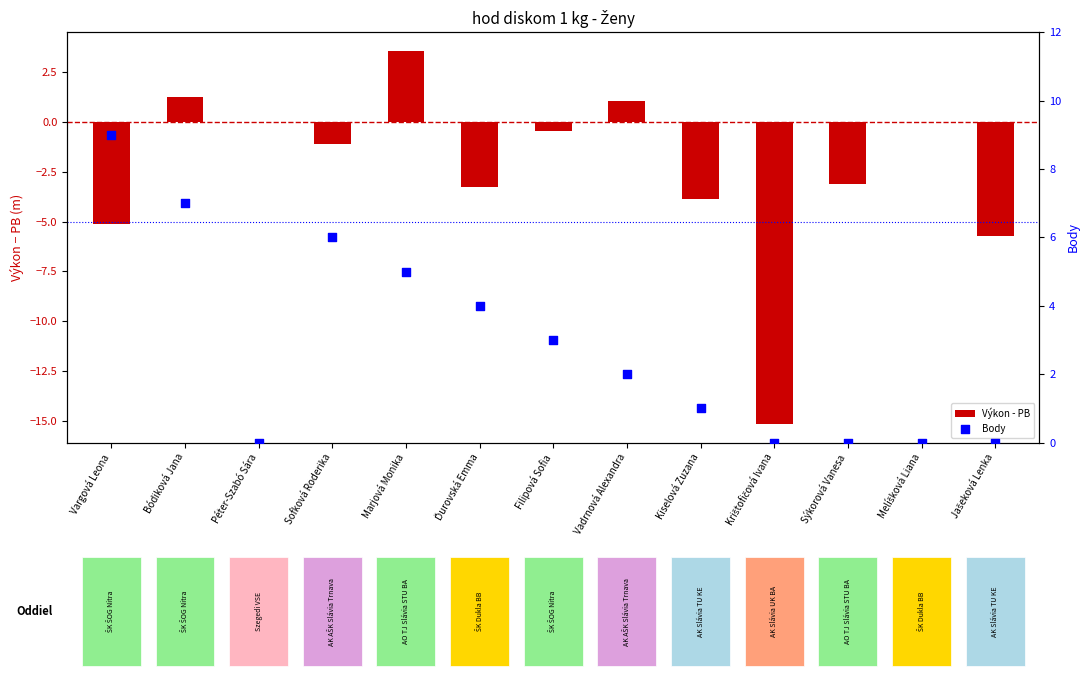

Which series has the widest spread of Y values?

Výkon - PB